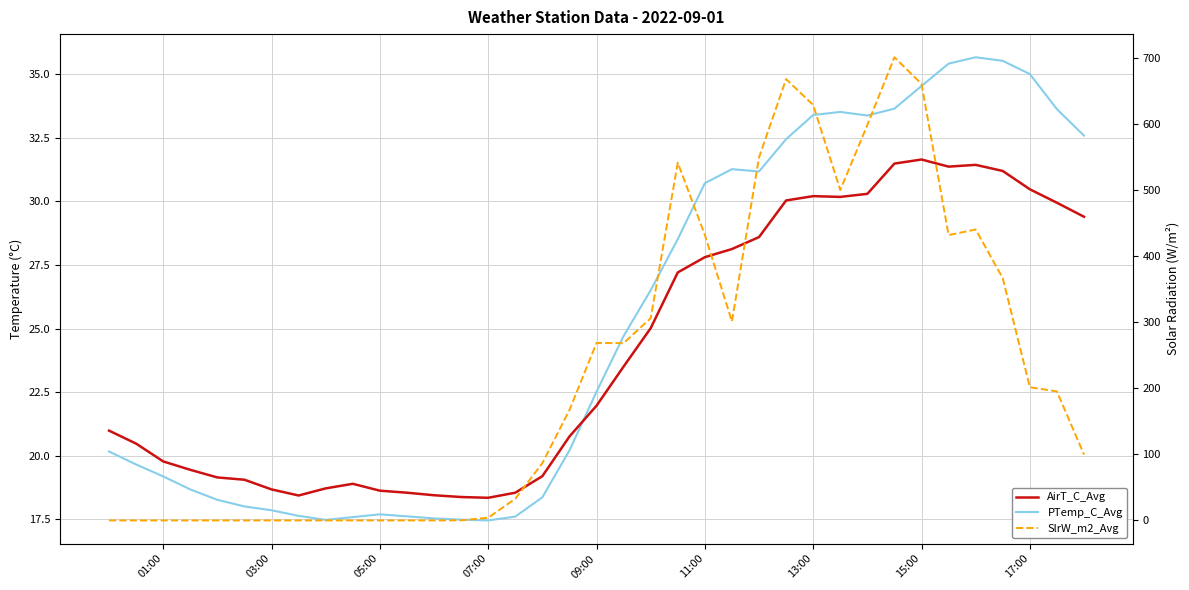

What is the maximum value shown in the chart?

701.5